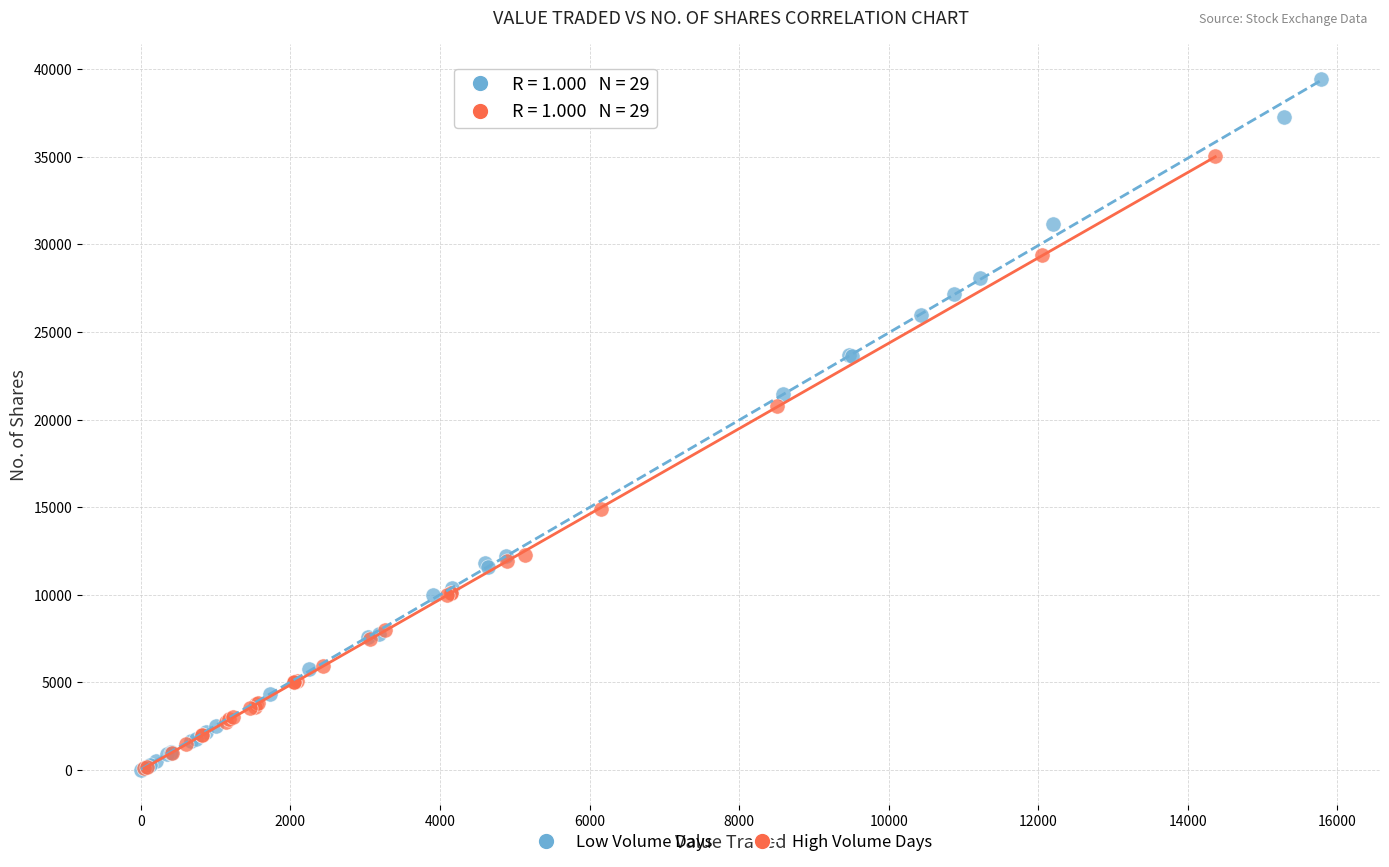

Which series reaches the maximum Y coordinate?

Low Volume Days